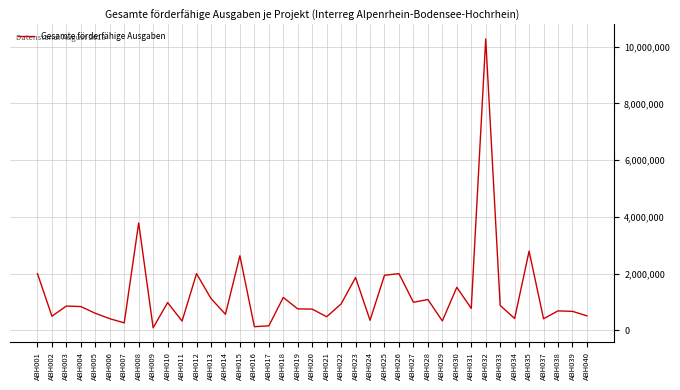

What is the change in value from ABH007 to ABH020?

+485403.1